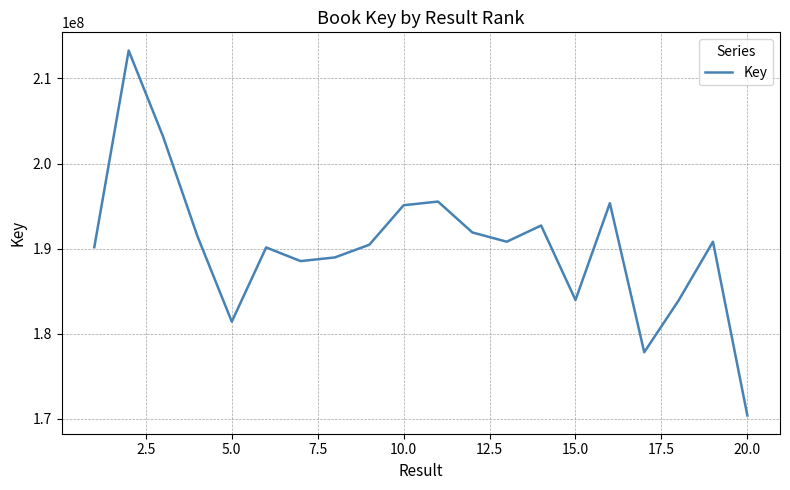

What is the smallest value displayed?

170408665